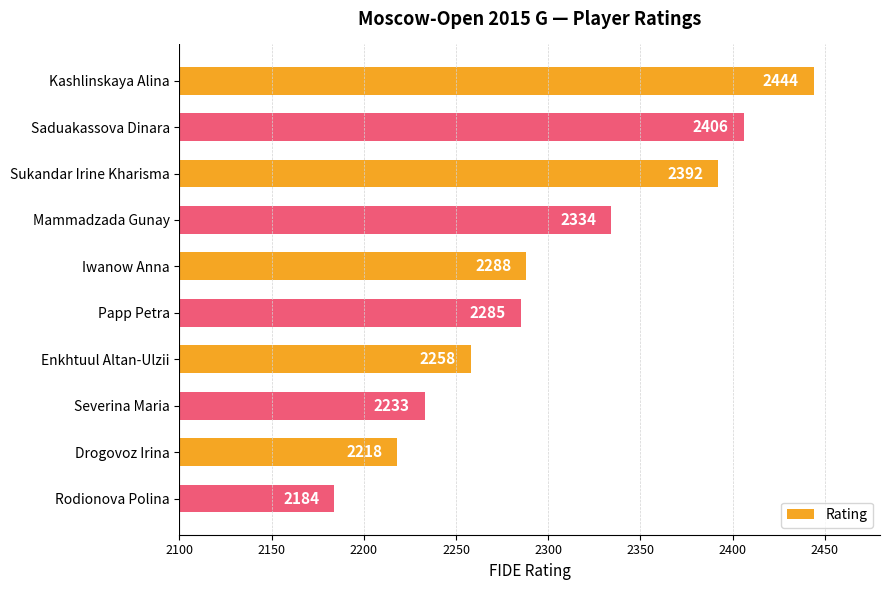

Does the chart contain any negative values?

No